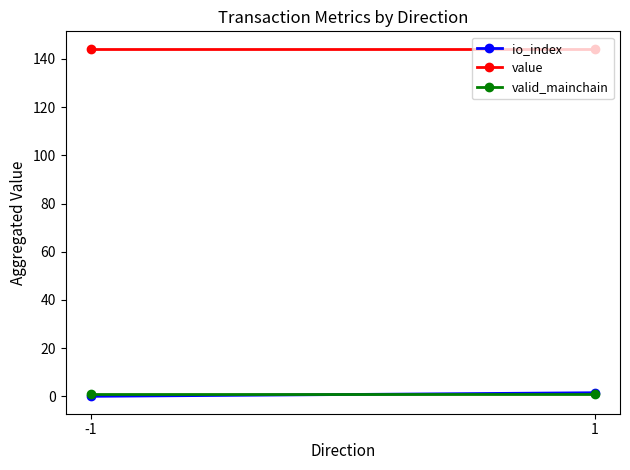

How many values in the io_index series exceed 1?

1